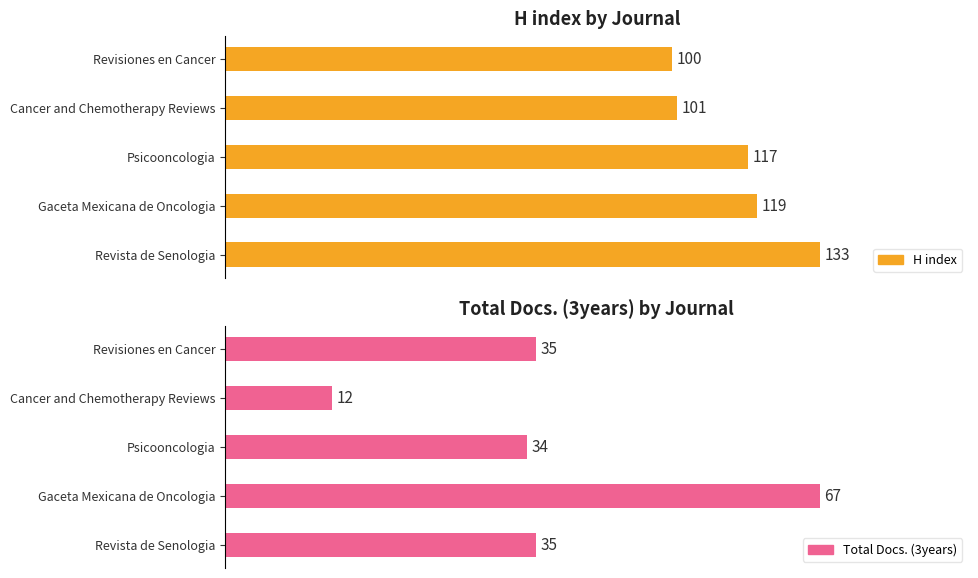

The value of H index at Gaceta Mexicana de Oncologia is 119. True or false?

True